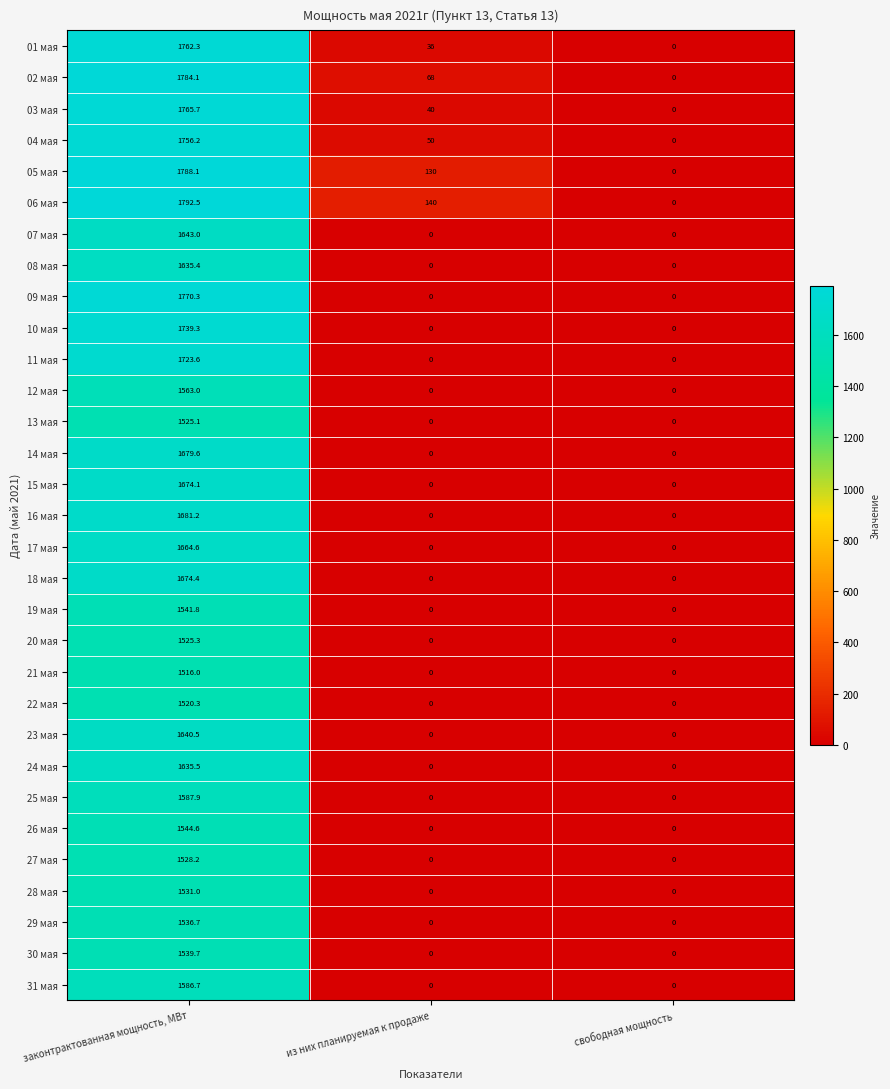

Which series has the largest range (max minus min)?

06 мая